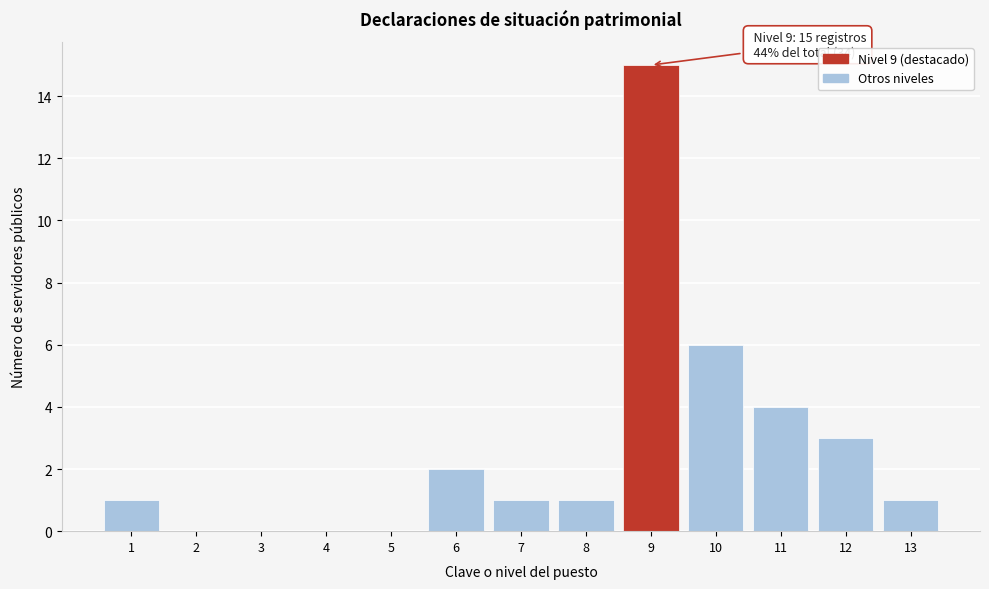

Reading left to right, list all the values displayed in this chart.

1=1	2=0	3=0	4=0	5=0	6=2	7=1	8=1	9=15	10=6	11=4	12=3	13=1